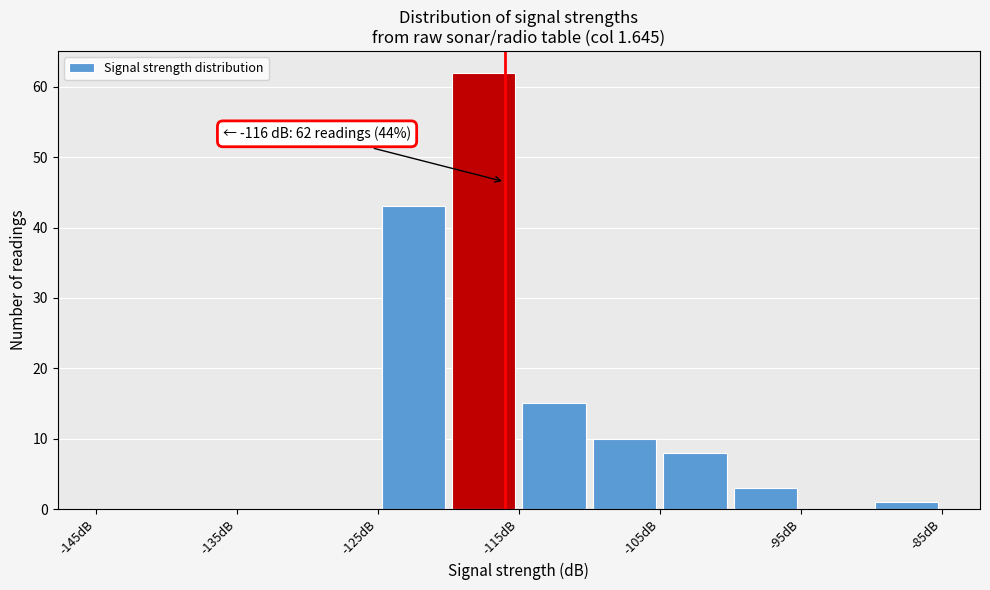

Which range on the x-axis has the tallest bar?

-120 to -115